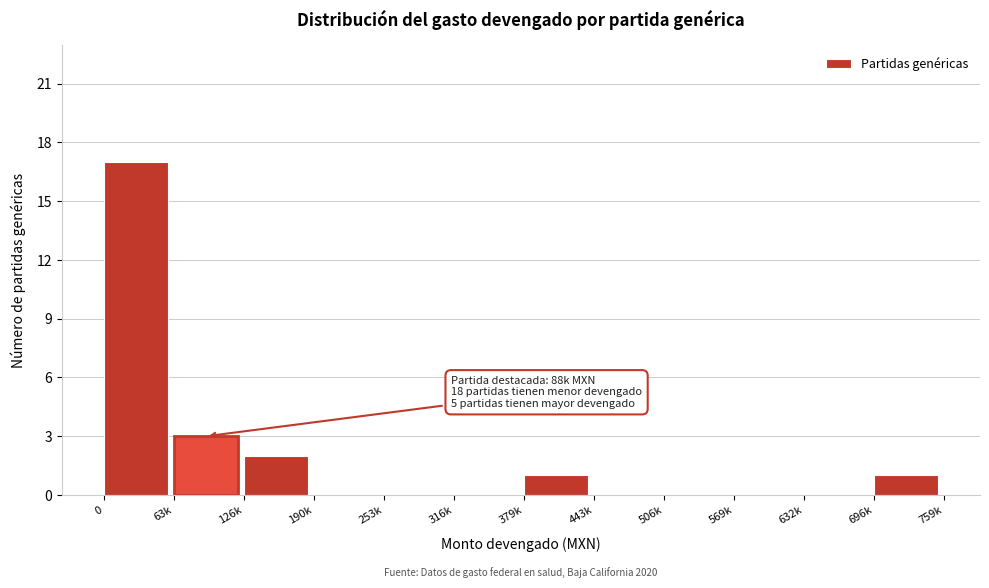

Reading left to right, what are all the values shown in this chart?

0=17	63k=3	126k=2	190k=0	253k=0	316k=0	379k=1	443k=0	506k=0	569k=0	632k=0	696k=1